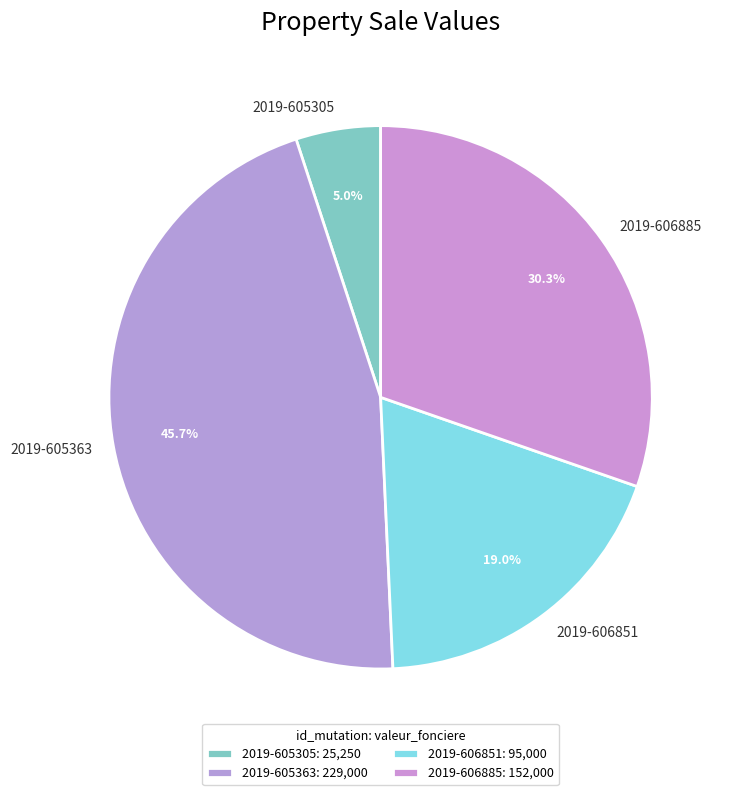

How many slices are in this pie chart?

4